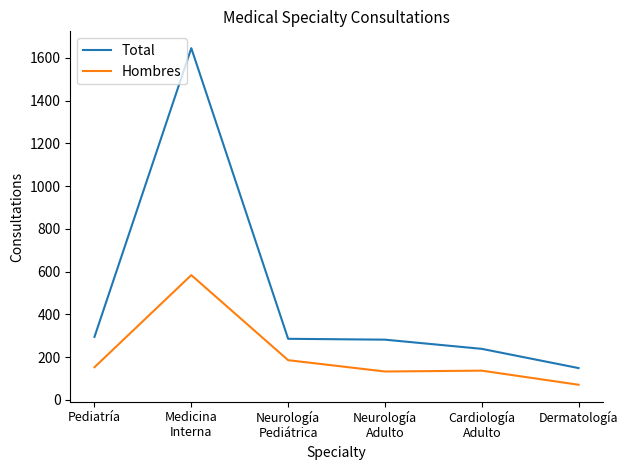

What is the greatest value displayed?

1646